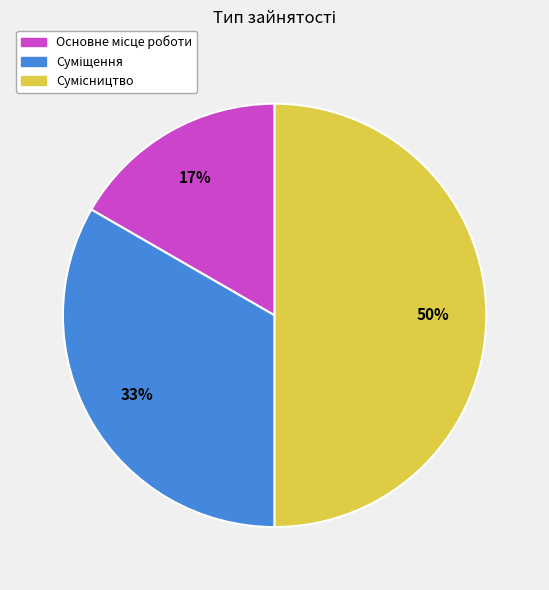

How many slices are in this pie chart?

3